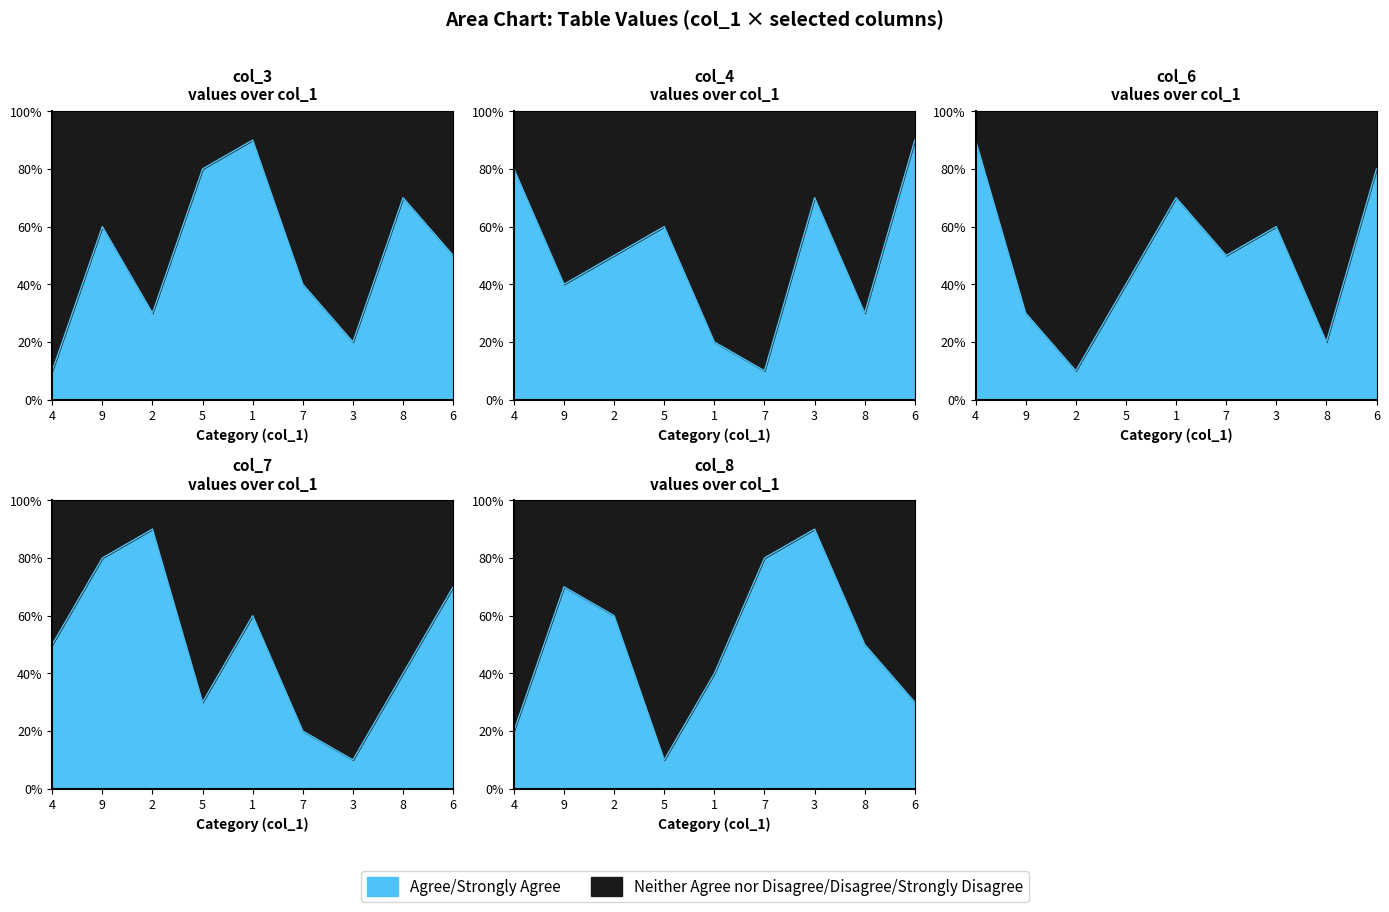

Where is col_7 nearest to the value 5?

4